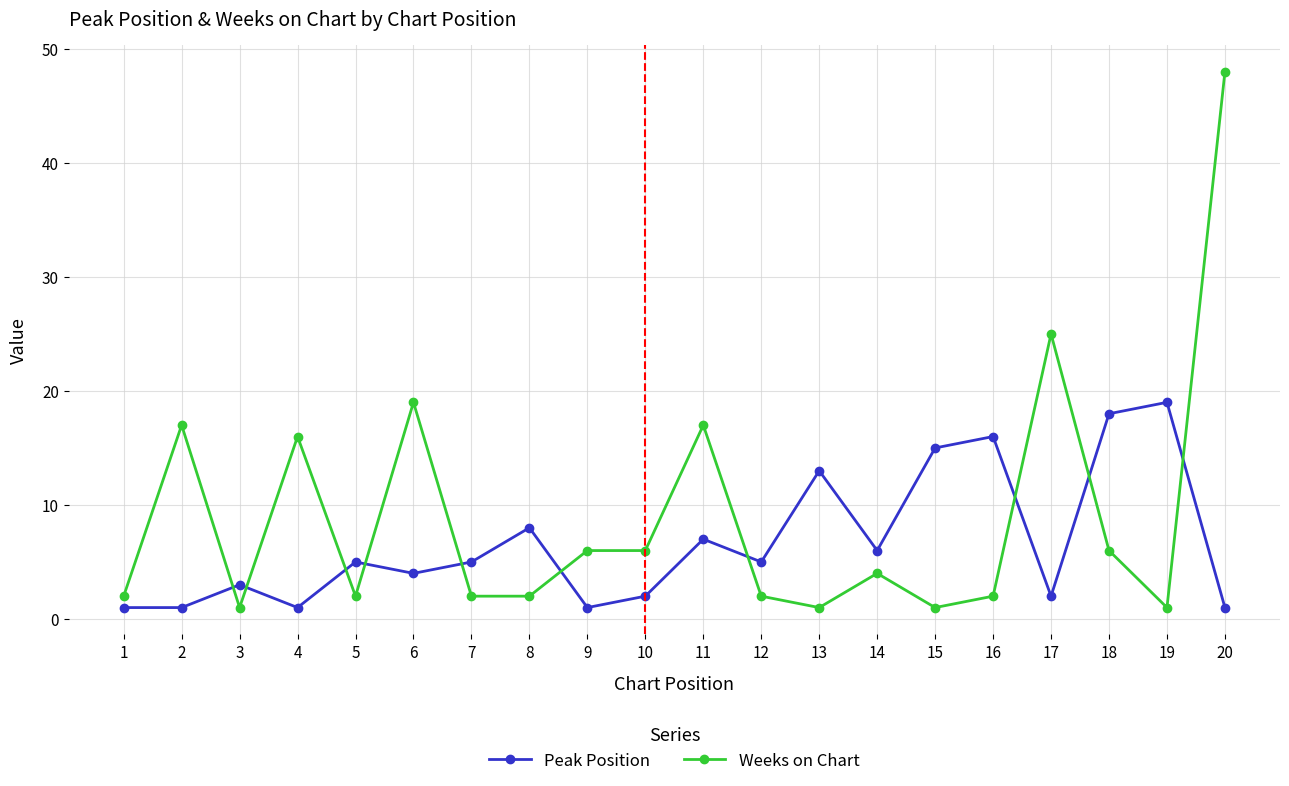

What is the sum of all Peak Position values?

133